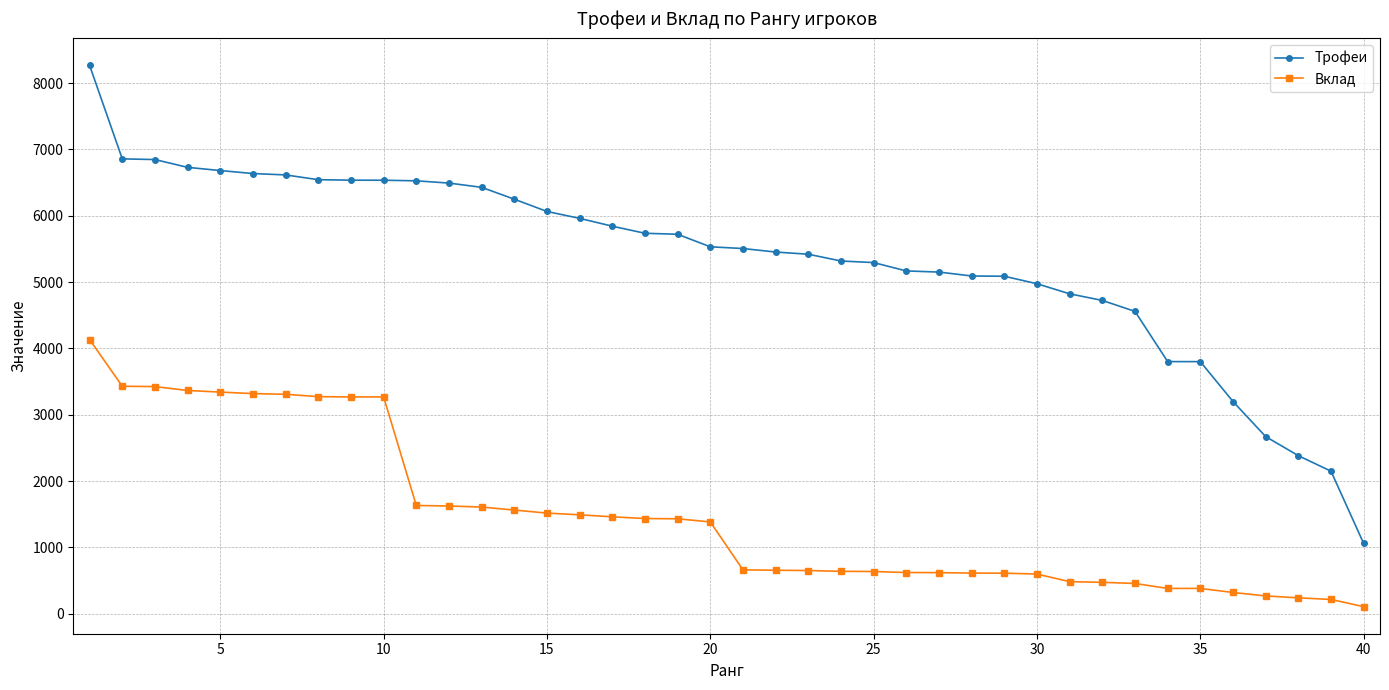

What is the value of the Вклад point at the 30th from the left?

597